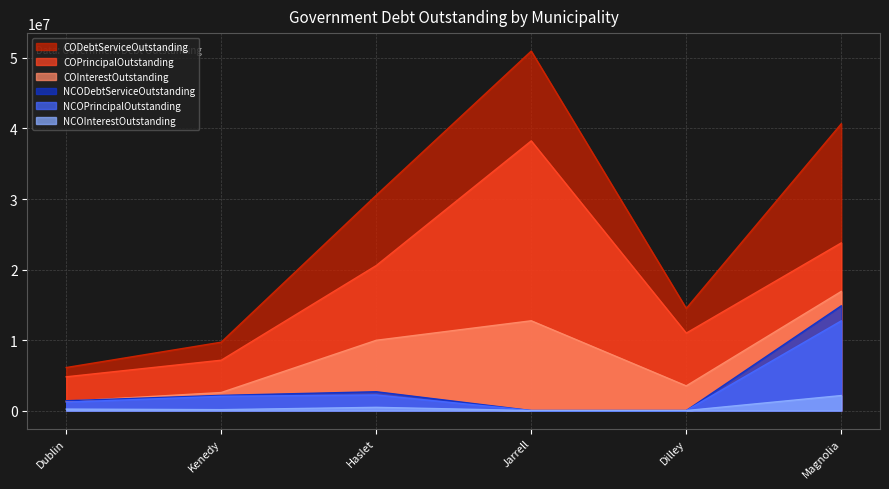

True or false: NCOPrincipalOutstanding has more than 1 points higher than both neighbors.

False